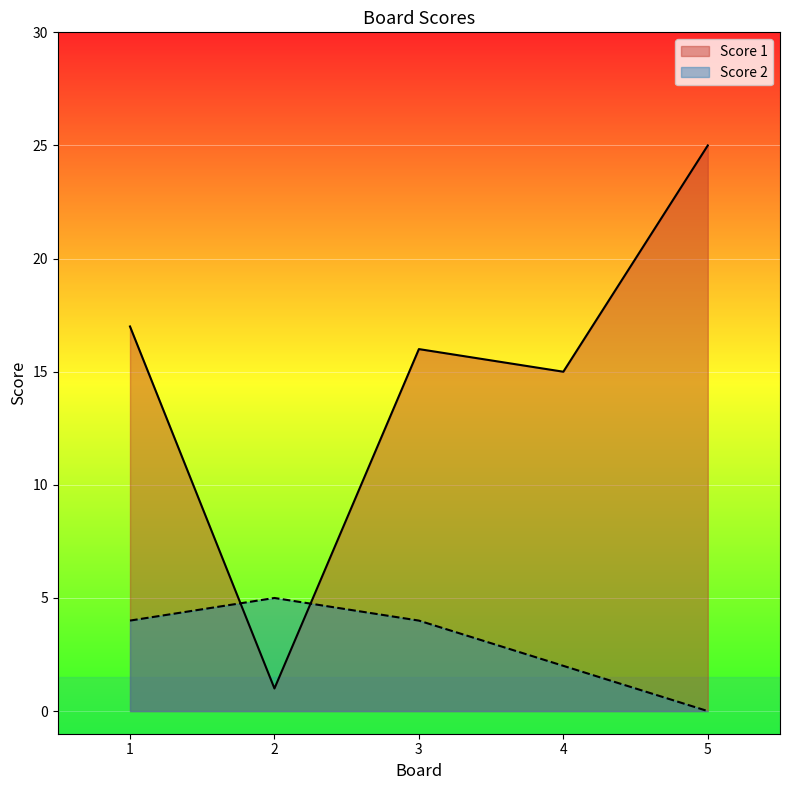

What is the average value of the Score 2 series?

3